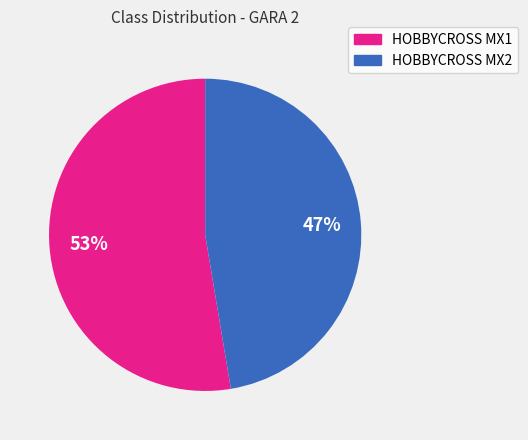

Count the number of slices in the pie.

2